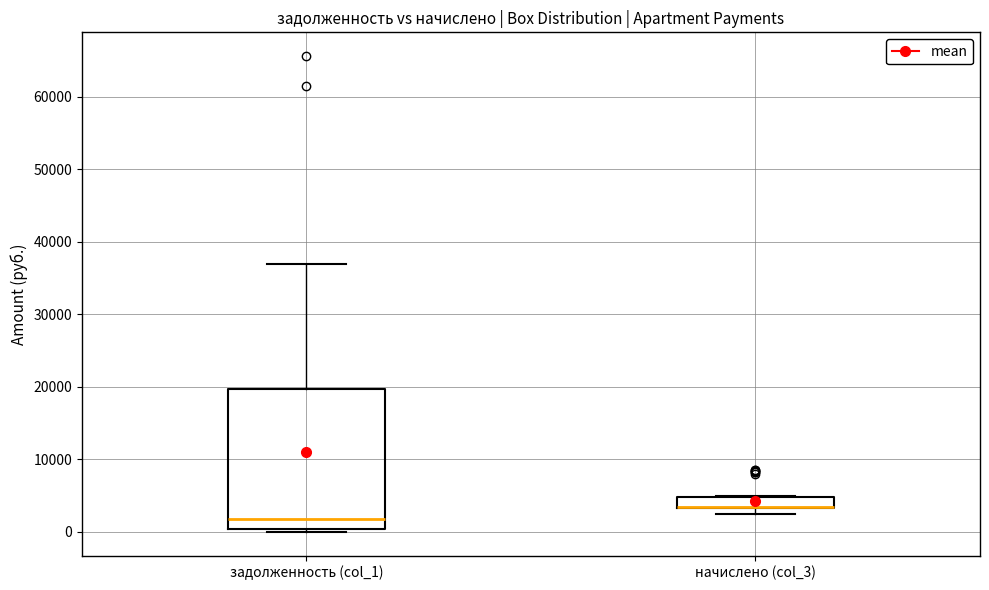

Reading left to right, transcribe this box plot: for each box, give where its median line is, the range the box spans, and where its two whiskers end, as read against the y-axis. The values are not printed on the chart, so give them approximately, as read against the axis.

задолженность (col_1): median 2000, box 0 to 20000, whiskers 0 (just below the box's lower edge) to 37000
начислено (col_3): median 3000 (drawn on the box's lower edge), box 3000 to 5000, whiskers 2000 to 5000